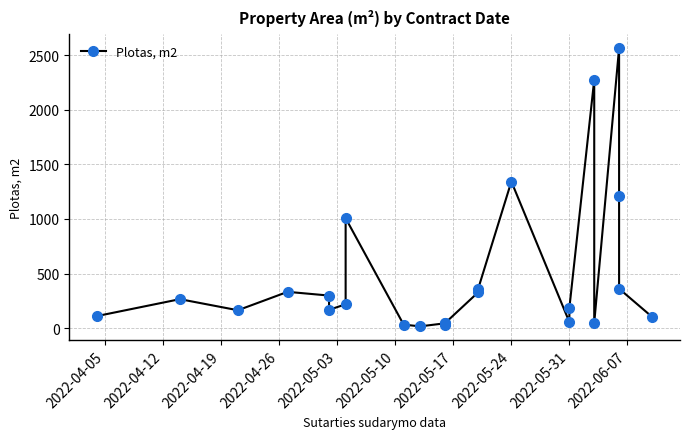

The value at 2022-05-31 is 185.1. True or false?

True